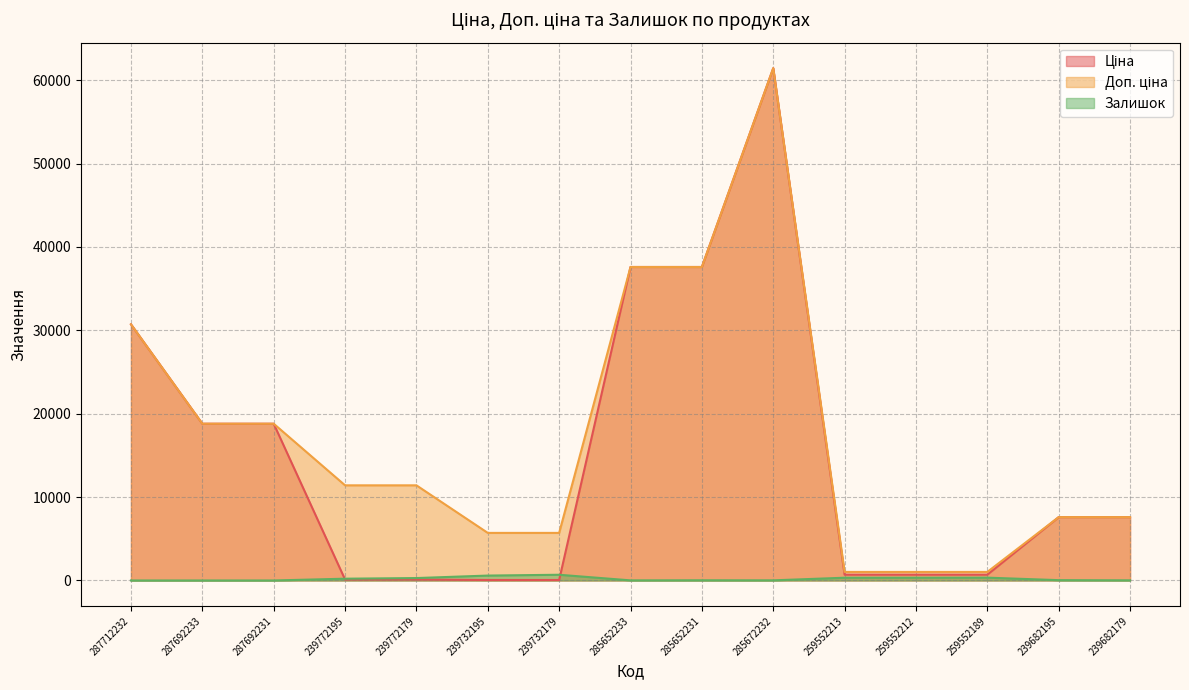

What are all the series names shown in the legend?

Ціна, Доп. ціна, Залишок